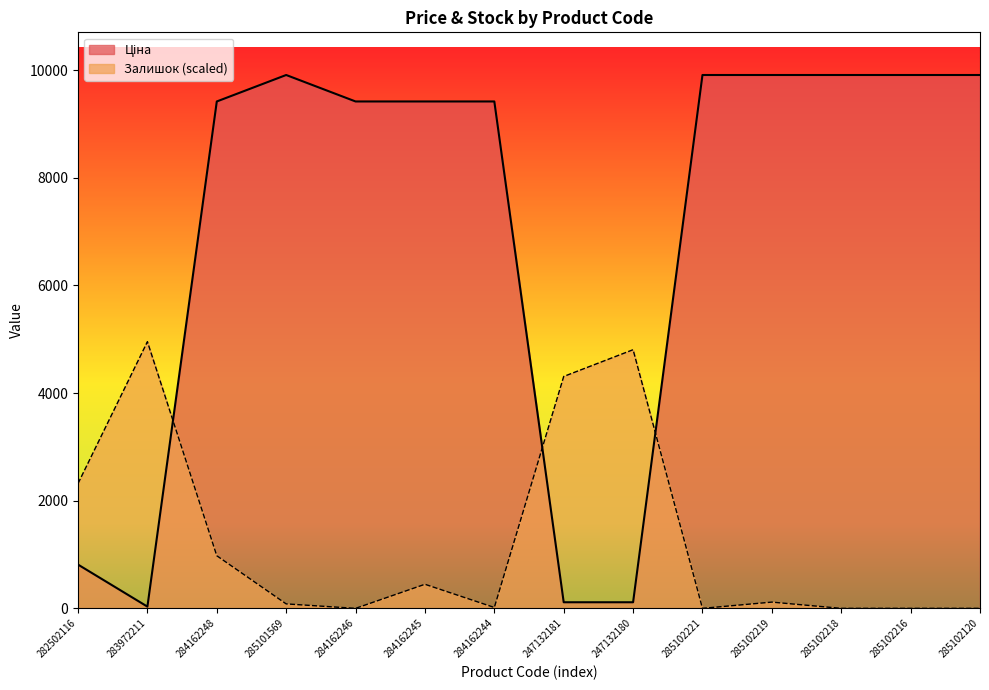

What is the total value across all series at 285102218?

9908.5